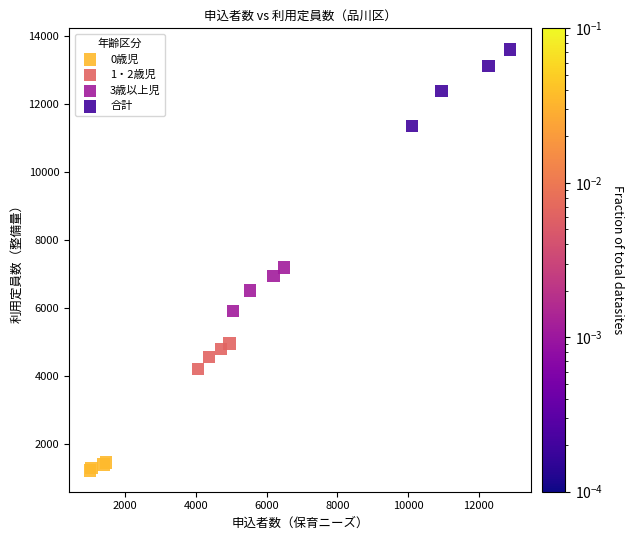

Which series contains the lowest Y value?

0歳児